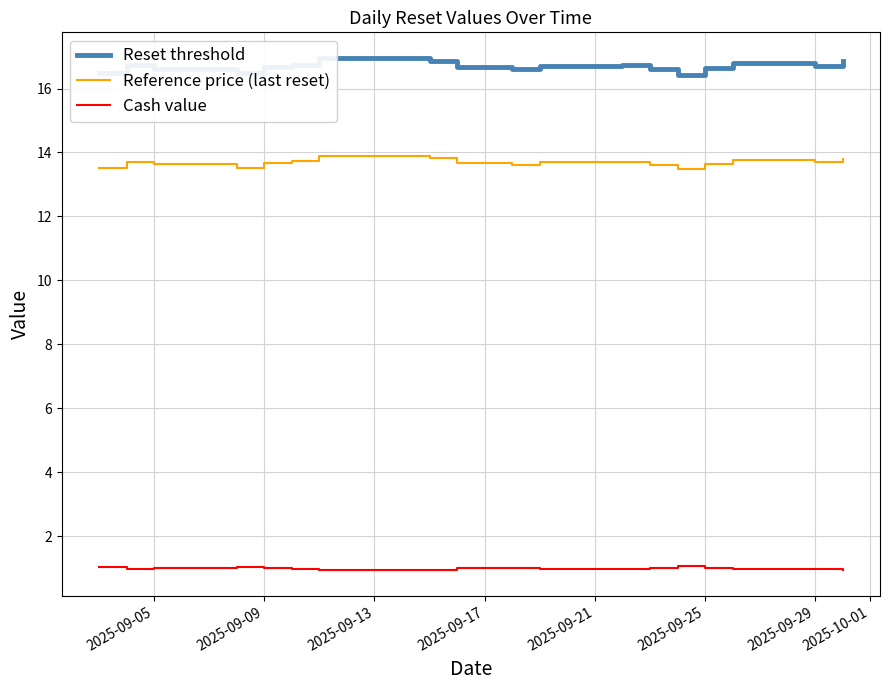

Rank the series by their average value, from highest to lowest.

Reset threshold, Reference price (last reset), Cash value